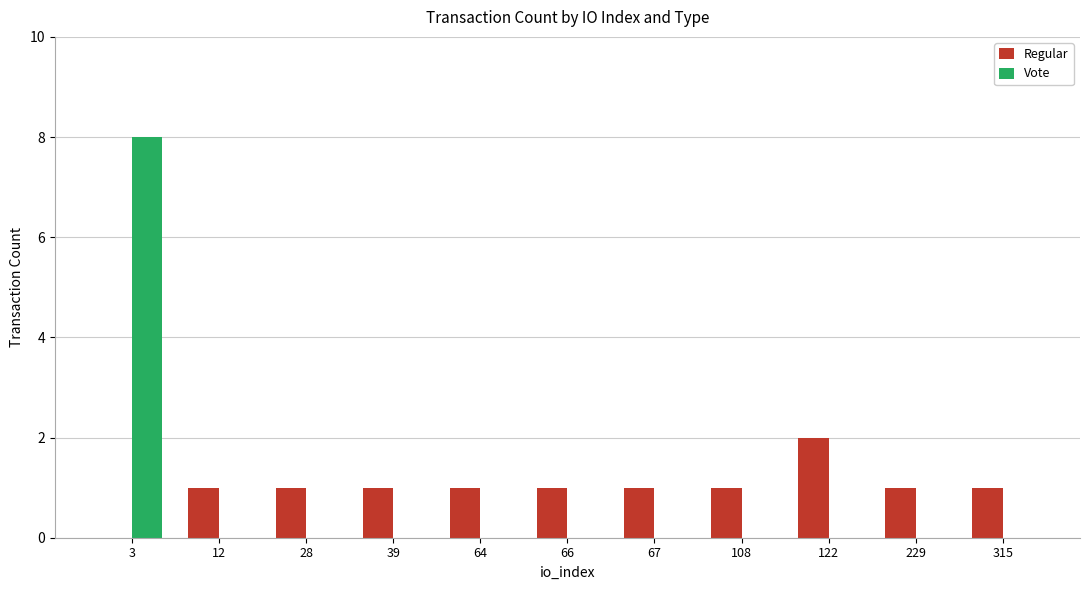

What is the maximum value for Vote?

8